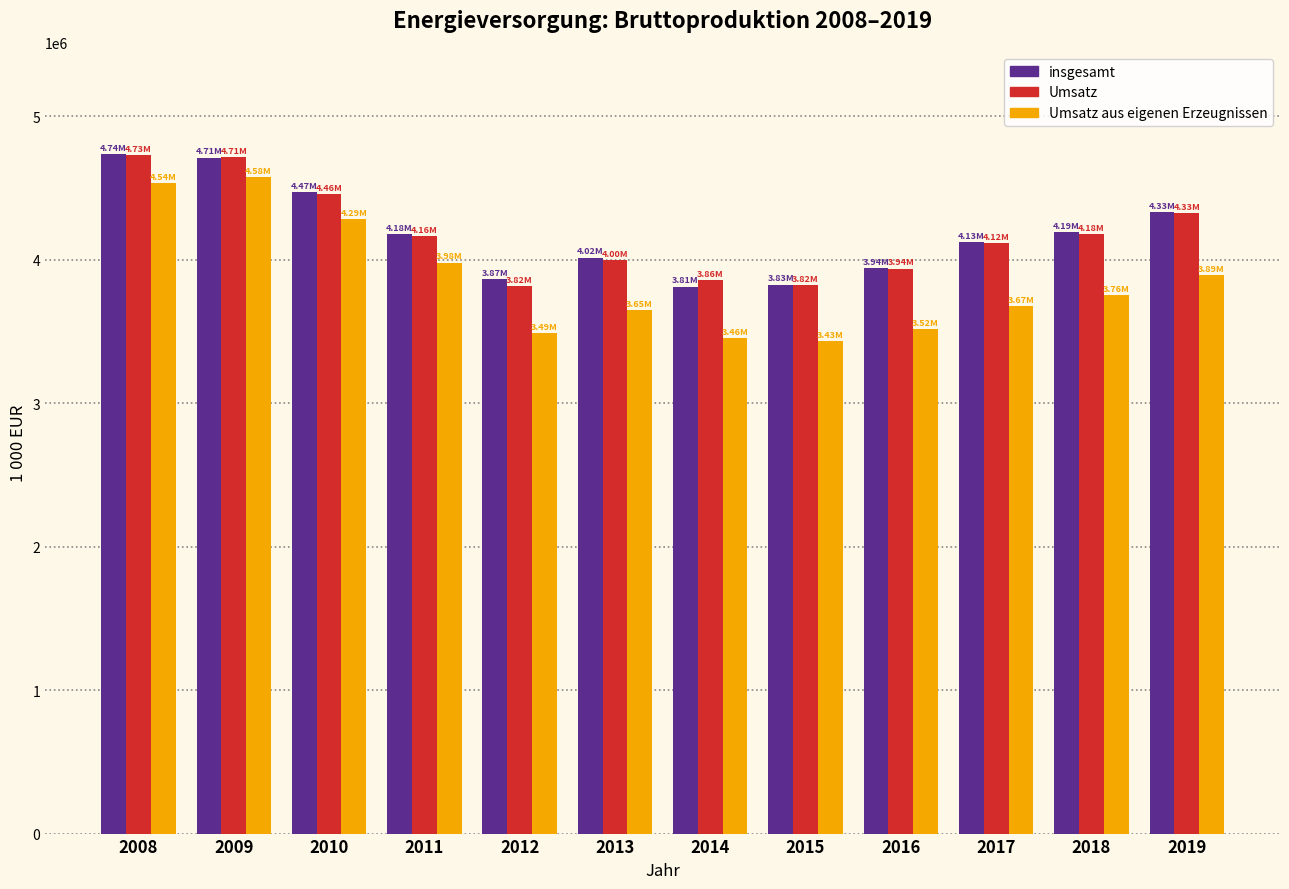

How many values in the Umsatz series are below 4164160?

6